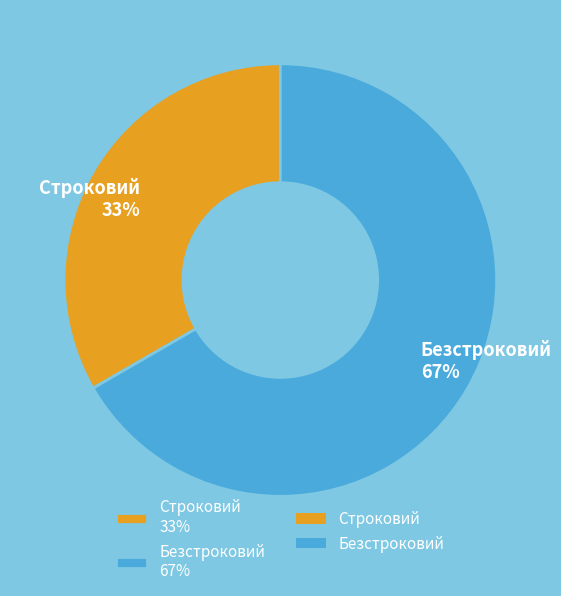

What is the smallest slice in the pie chart?

Строковий